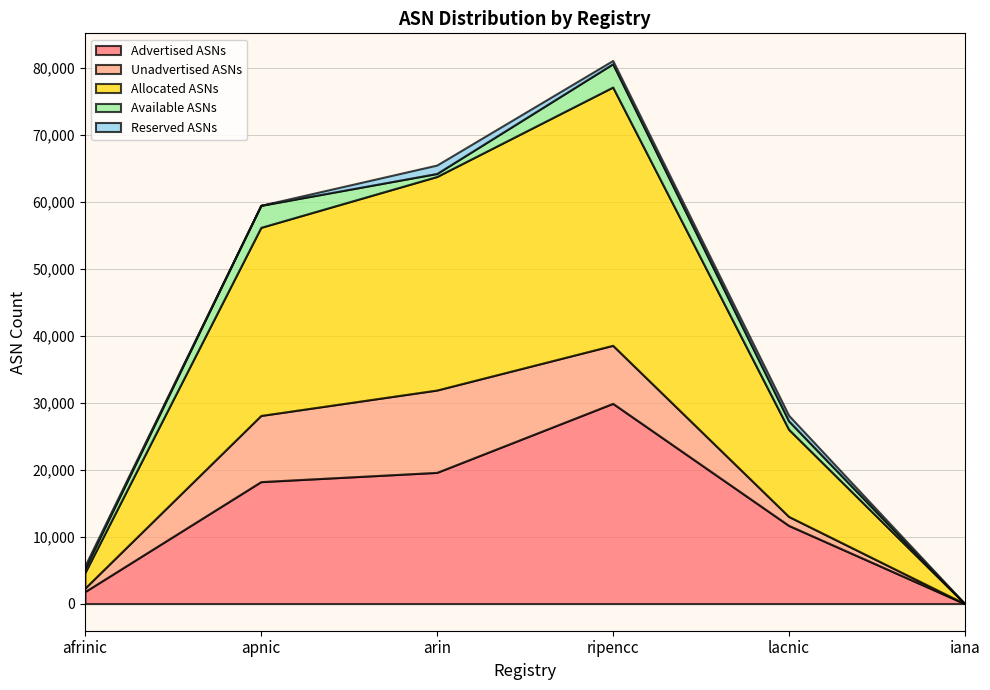

How many categories are shown in the chart?

6